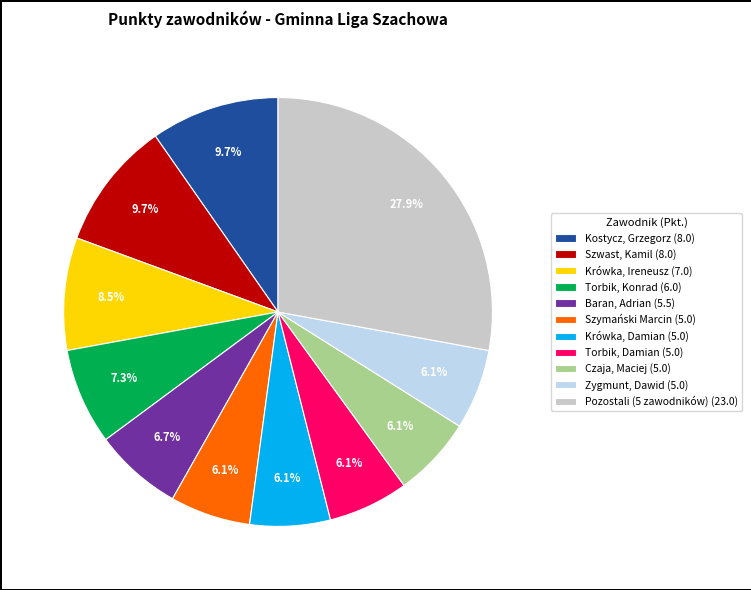

What is the largest slice in the pie chart?

Pozostali (5 zawodników) (23.0)